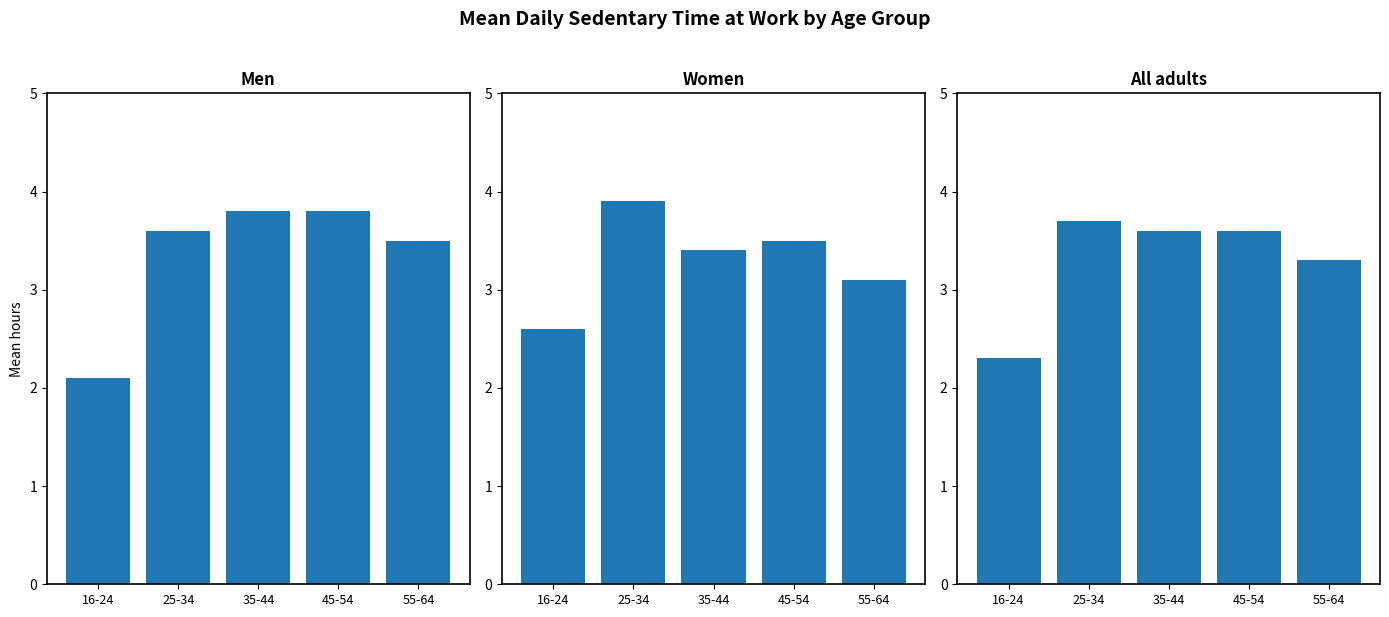

True or false: Women has a value of 3.5 at 45-54.

True